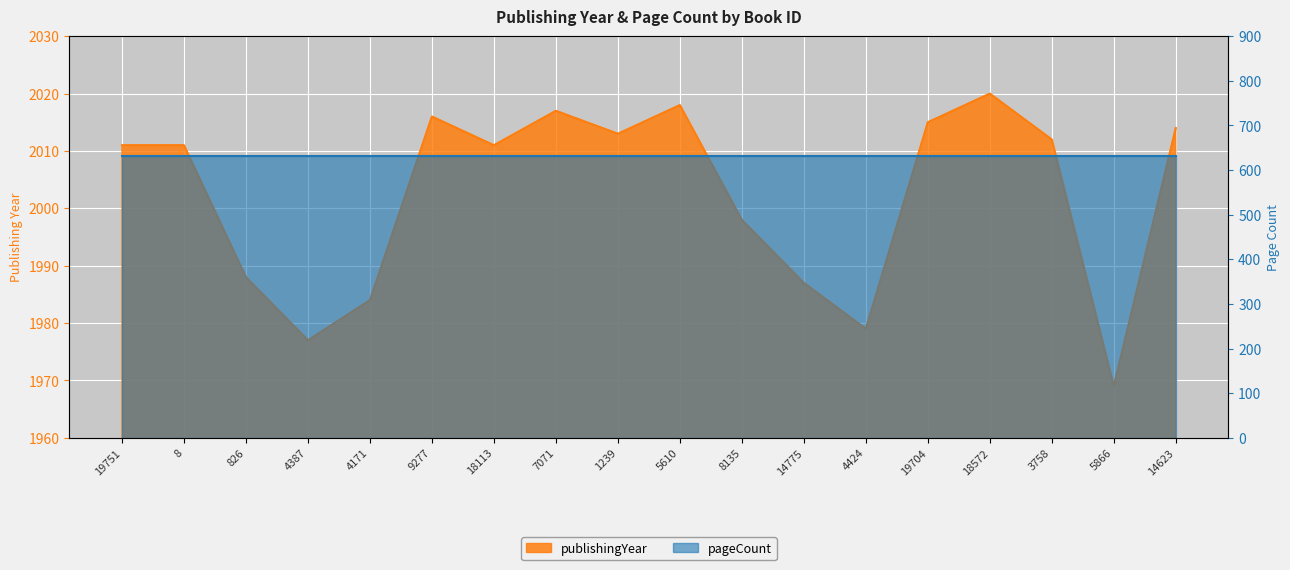

What is the difference between the values at 7071 and 8?

6